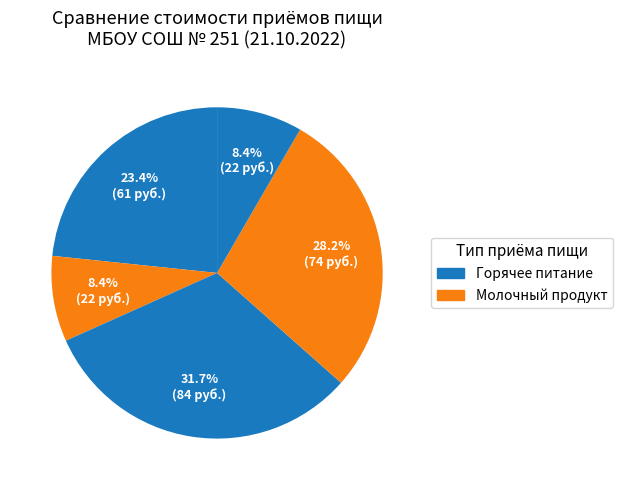

Count the number of slices in the pie.

5